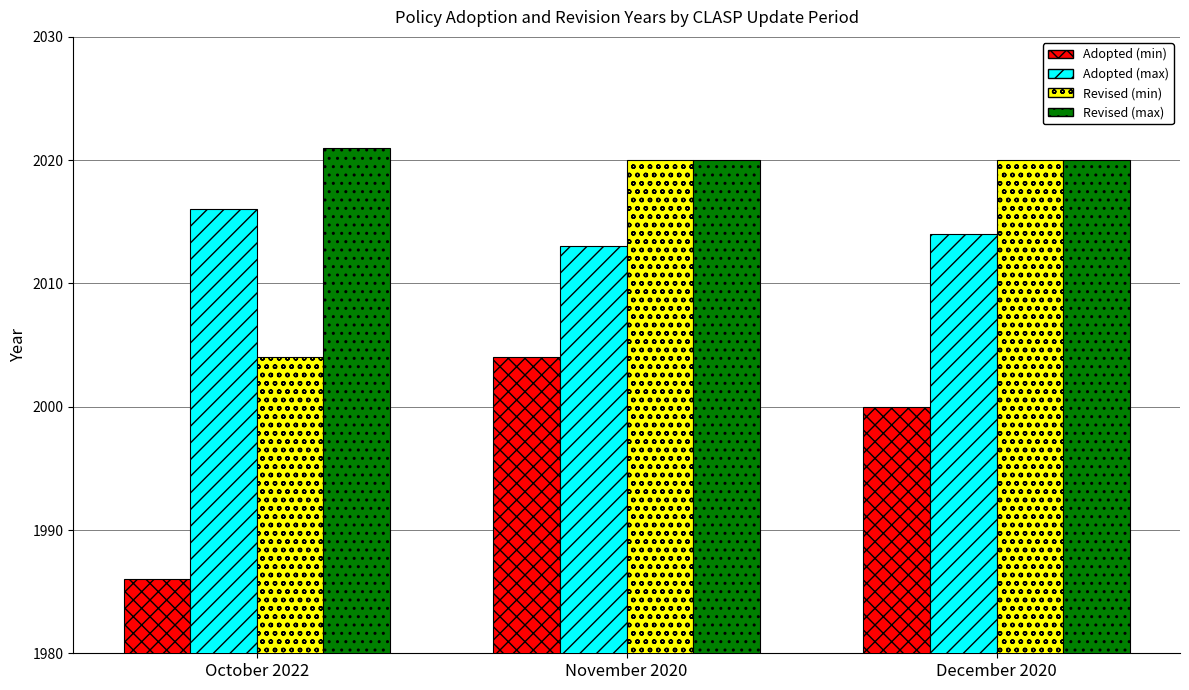

Between November 2020 and December 2020, which series saw the biggest shift?

Adopted (min)